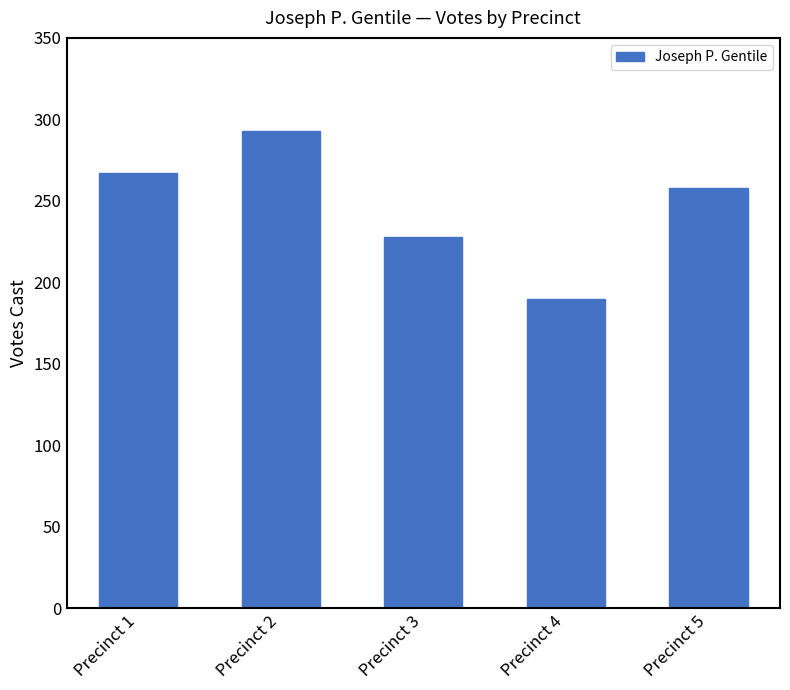

Rank the categories by value from highest to lowest.

Precinct 2, Precinct 1, Precinct 5, Precinct 3, Precinct 4